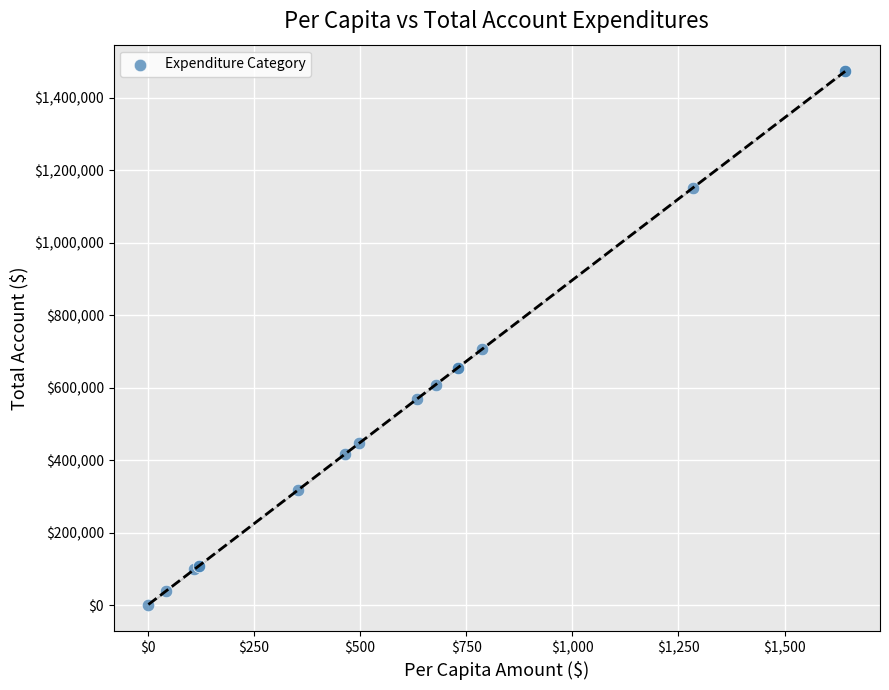

What Y value in the scatter plot is closest to 737411?

706031